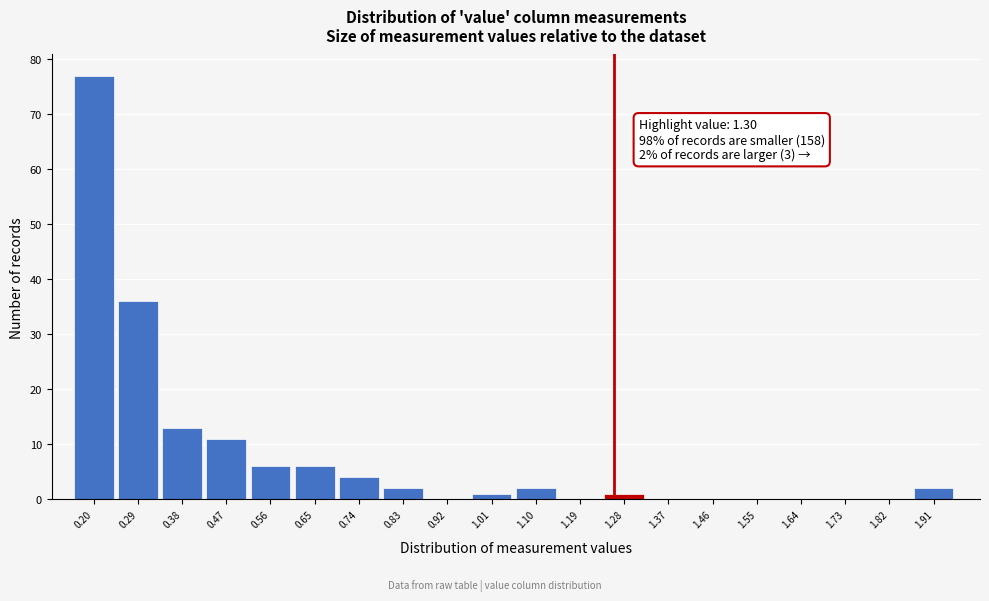

Reading left to right, transcribe all the data shown in this chart.

0.20=77	0.29=36	0.38=13	0.47=11	0.56=6	0.65=6	0.74=4	0.83=2	0.92=0	1.01=1	1.10=2	1.19=0	1.28=1	1.37=0	1.46=0	1.55=0	1.64=0	1.73=0	1.82=0	1.91=2